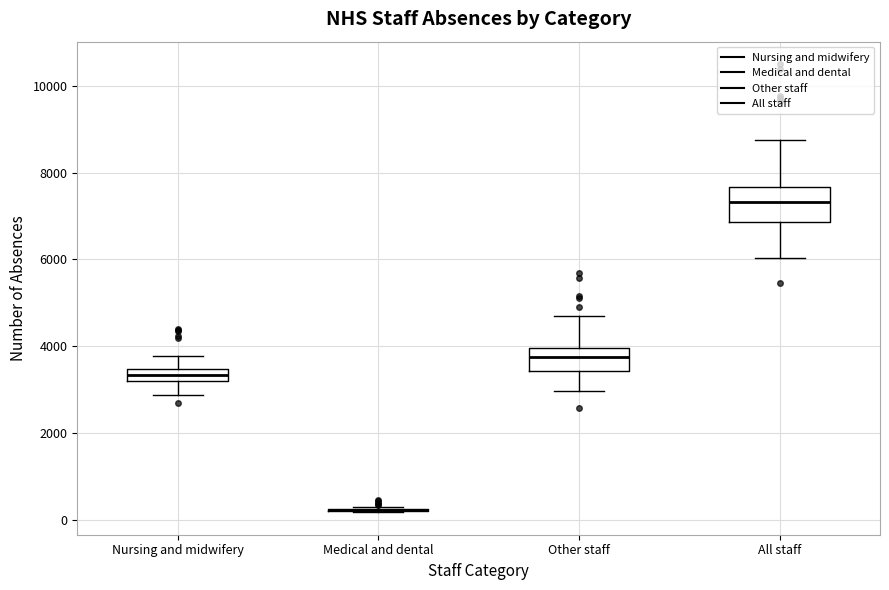

Where does the median line of the box for Other staff sit on the y-axis? The values are not printed on the chart, so give them approximately, as read against the axis.

3800